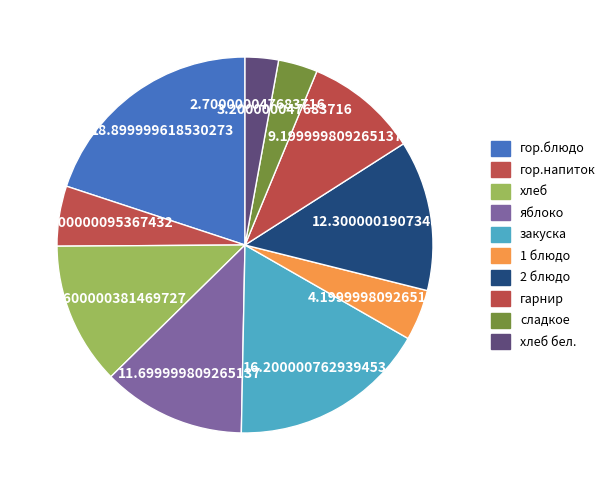

Count the number of slices in the pie.

10